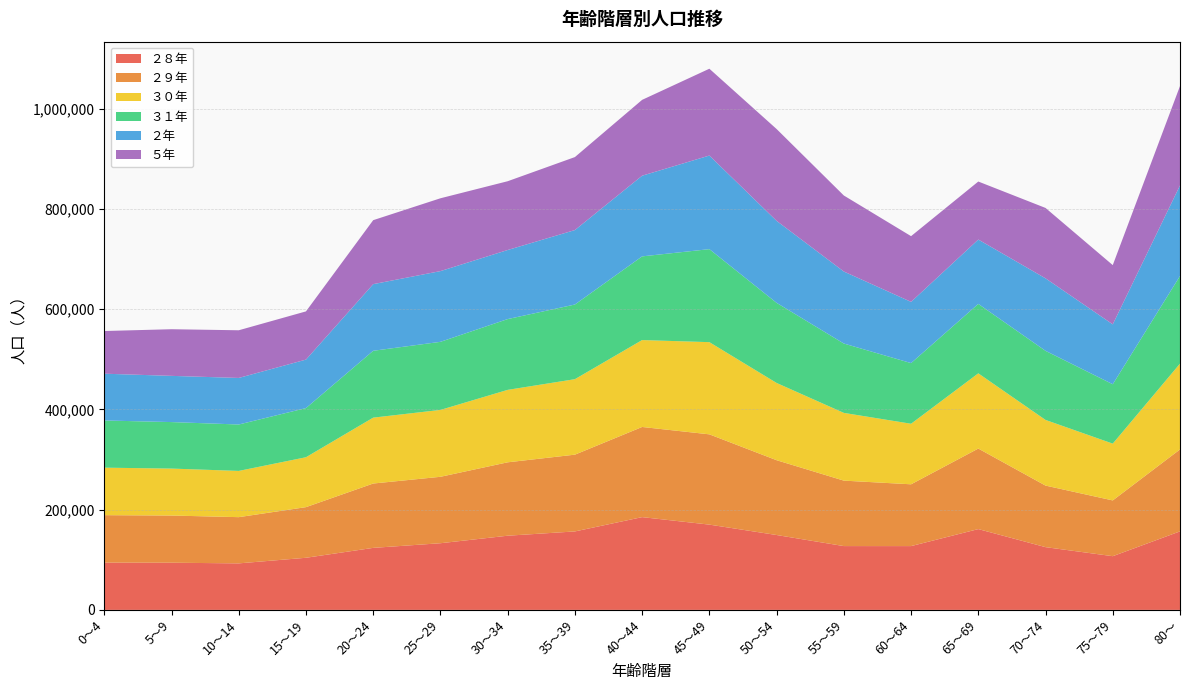

Reading left to right, transcribe all the data shown in this chart.

２８年: 94339	94166	92841	104023	123782	133049	148071	156601	185167	170199	149451	127357	127327	161285	125238	107193	156727
２９年: 94738	94170	92266	101070	128448	132608	146499	153242	179935	180196	149314	130653	123352	160736	122859	111302	163544
３０年: 94796	93719	92288	99595	131485	133484	144579	150651	173462	183990	154166	135189	120846	150140	131038	113350	171260
３１年: 94199	92821	92630	98098	133445	135894	141291	149018	167051	185655	159895	138439	121076	138580	137928	118536	174999
２年: 93375	92232	92935	96787	133012	141175	137875	148606	161016	186817	163673	143723	122205	128462	144697	119546	180686
５年: 85179	93081	95153	96216	127704	145348	137268	145682	151387	173282	183270	151729	131154	115781	140494	118243	198348